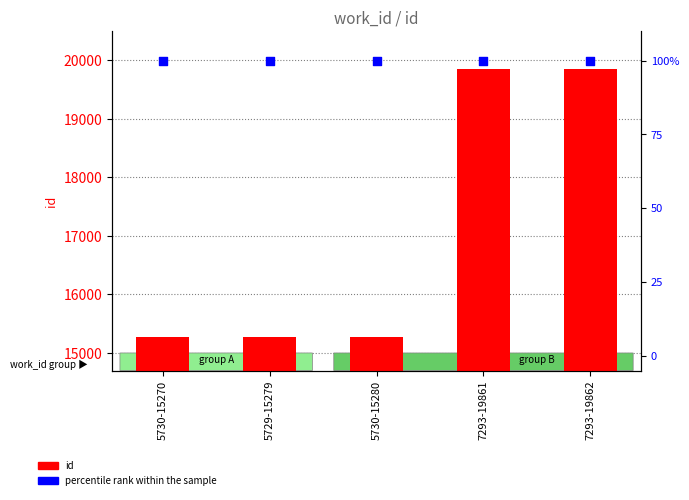

Is the value of id at 5730-15280 greater than the value of percentile rank within the sample at 7293-19862?

Yes